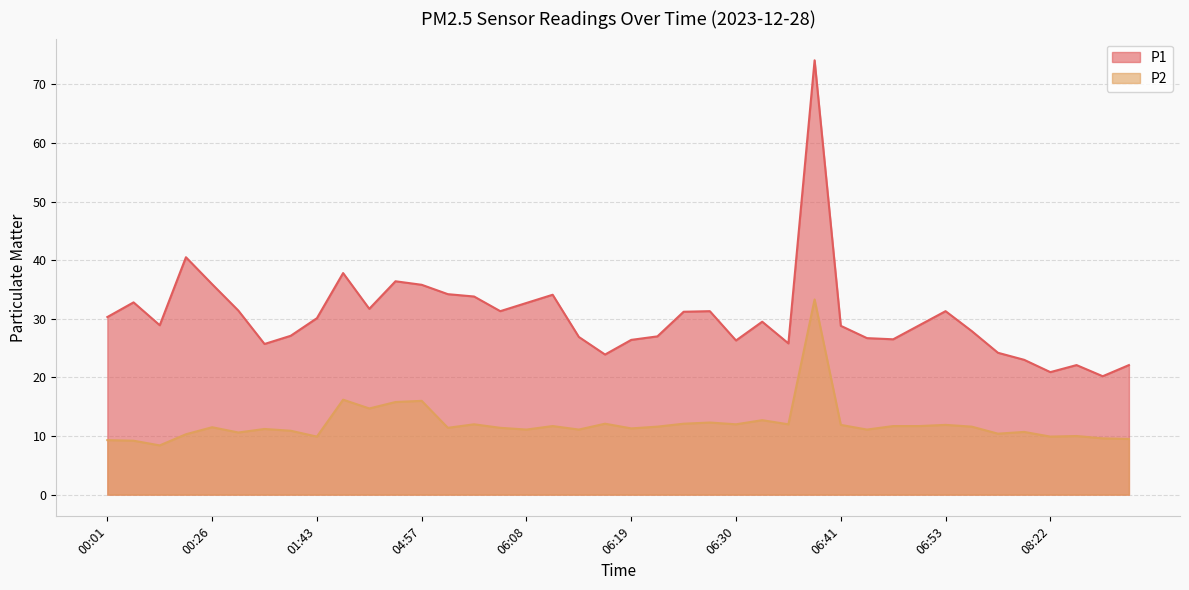

Which has a higher value, 06:30 or 01:36?

06:30